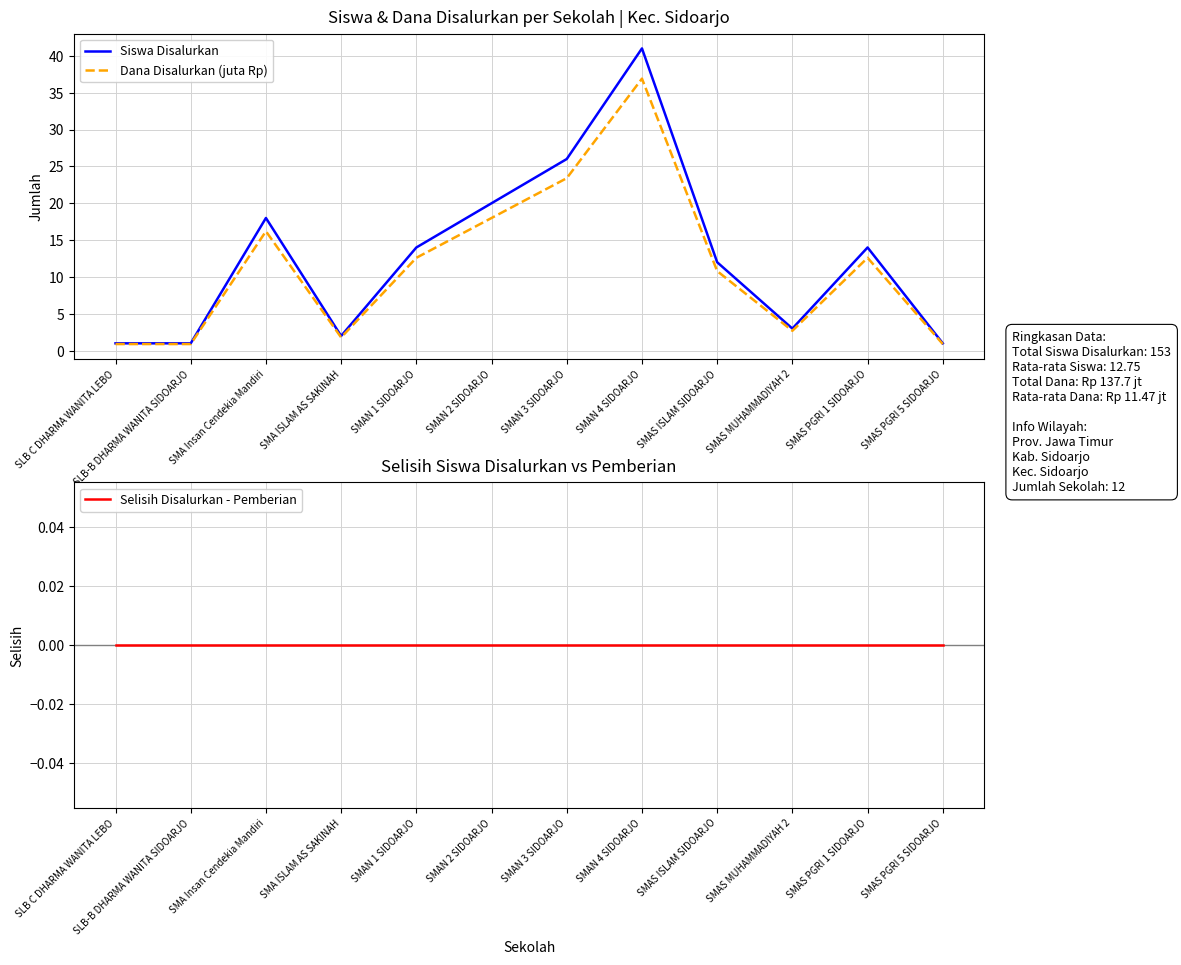

What are all the series names shown in the legend?

Siswa Disalurkan, Dana Disalurkan (juta Rp), Selisih Disalurkan - Pemberian